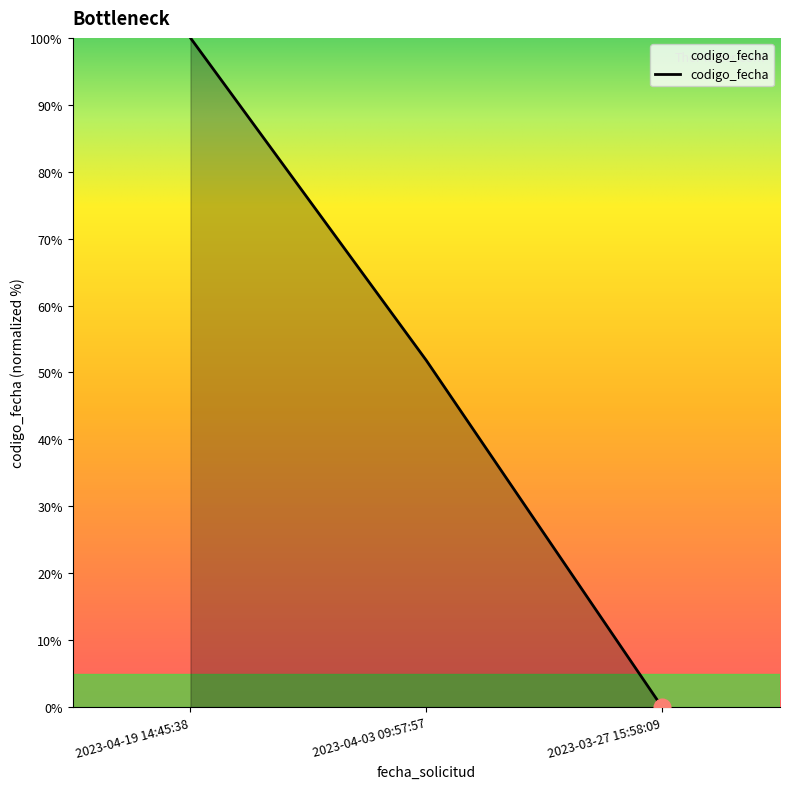

Between 2023-04-19 14:45:38 and 2023-03-27 15:58:09, which is larger?

2023-04-19 14:45:38